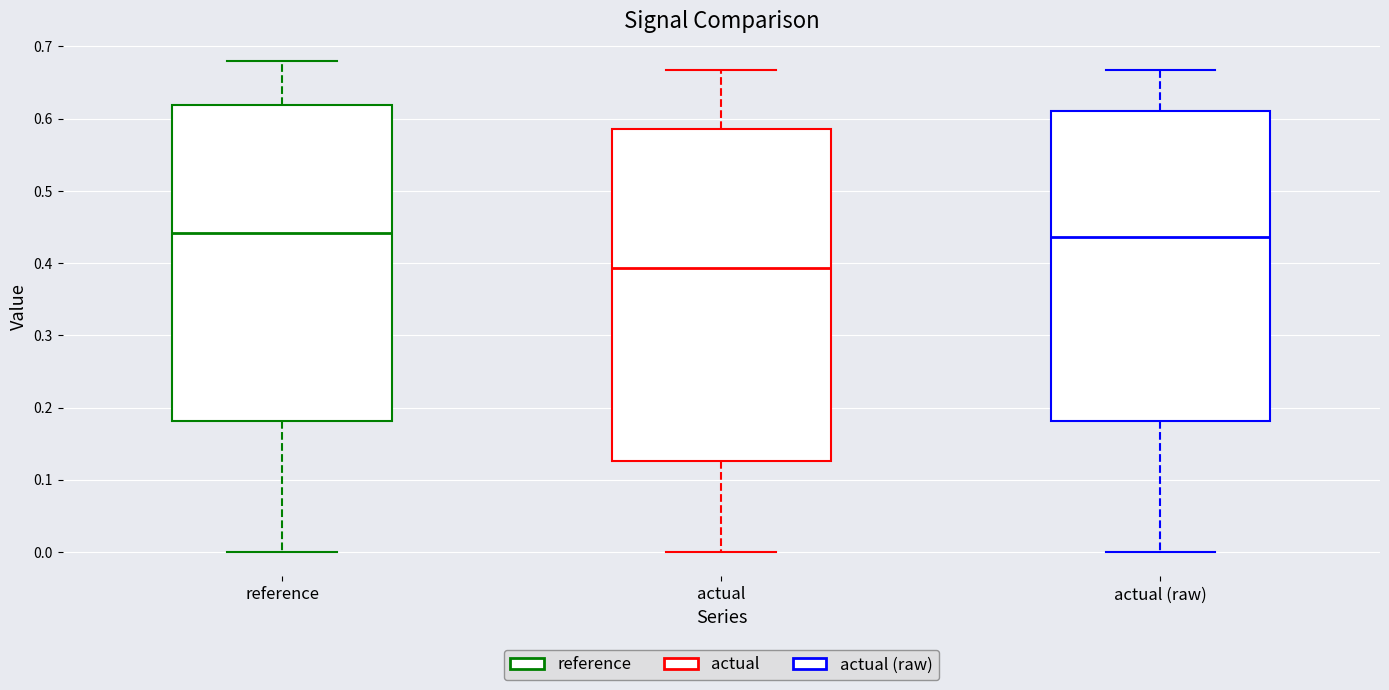

Reading left to right, transcribe this box plot: for each box, give where its median line is, the range the box spans, and where its two whiskers end, as read against the y-axis. The values are not printed on the chart, so give them approximately, as read against the axis.

reference: median 0.44, box 0.18 to 0.62, whiskers 0.00 to 0.68
actual: median 0.39, box 0.13 to 0.59, whiskers 0.00 to 0.67
actual (raw): median 0.44, box 0.18 to 0.61, whiskers 0.00 to 0.67